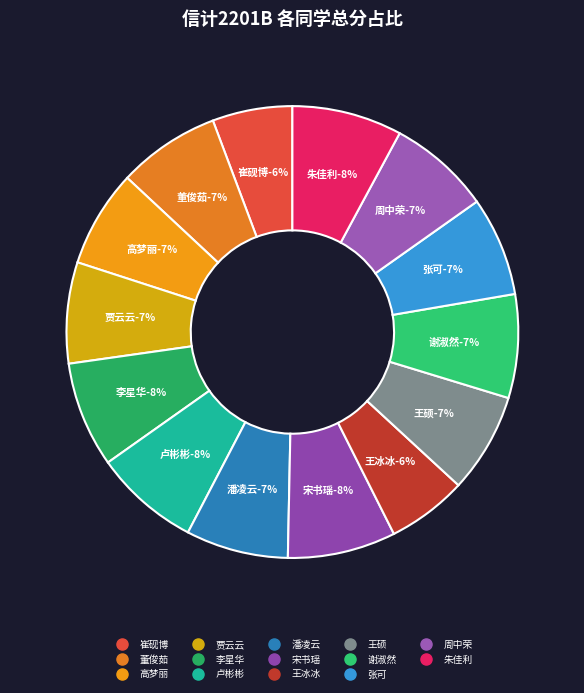

Which slice is the smallest?

崔砚博